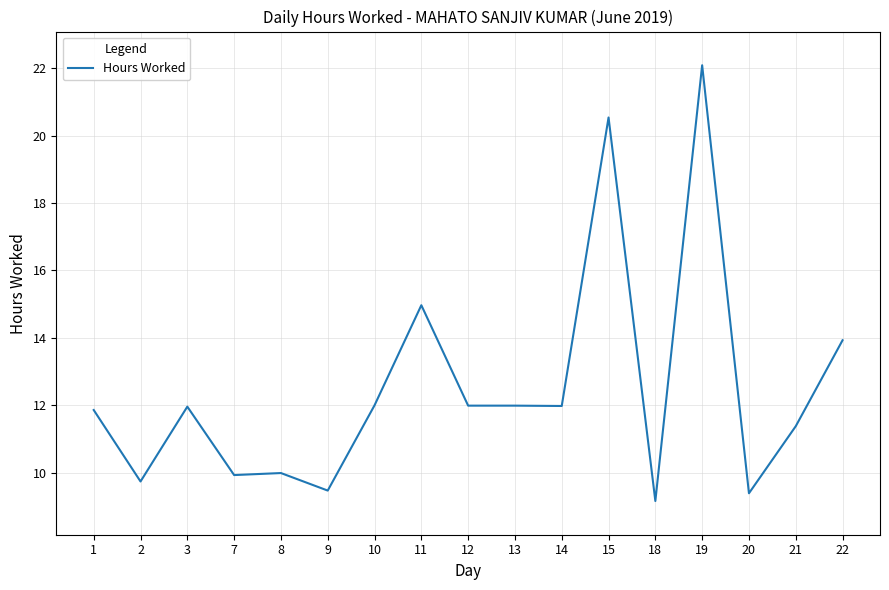

Between 3 and 11, which is larger?

11